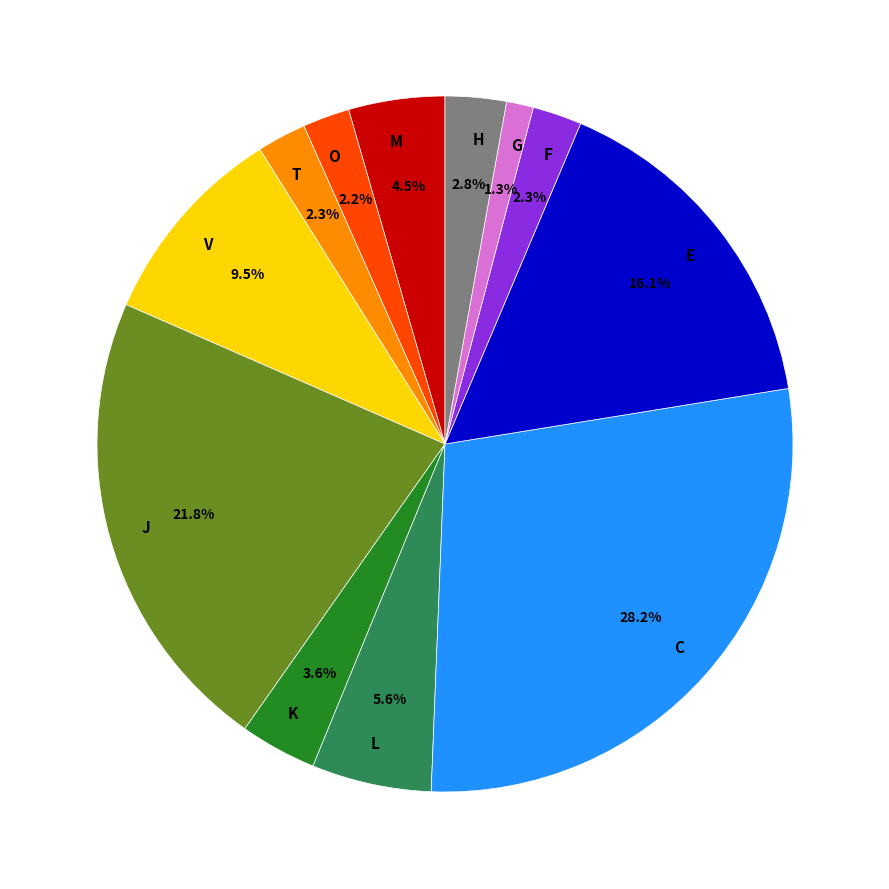

How much of the chart is everything except O?

97.8%